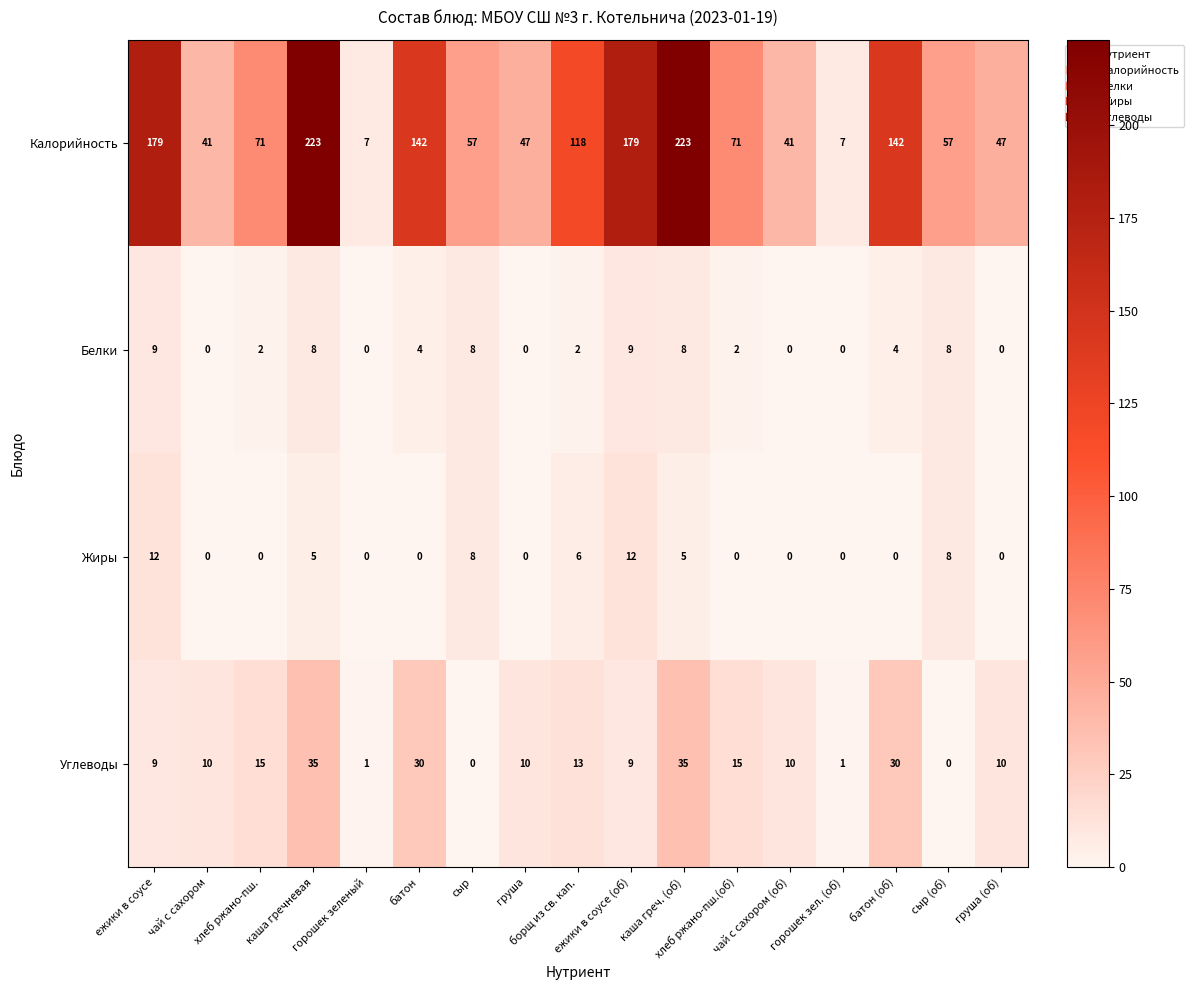

How many series are shown in this chart?

4